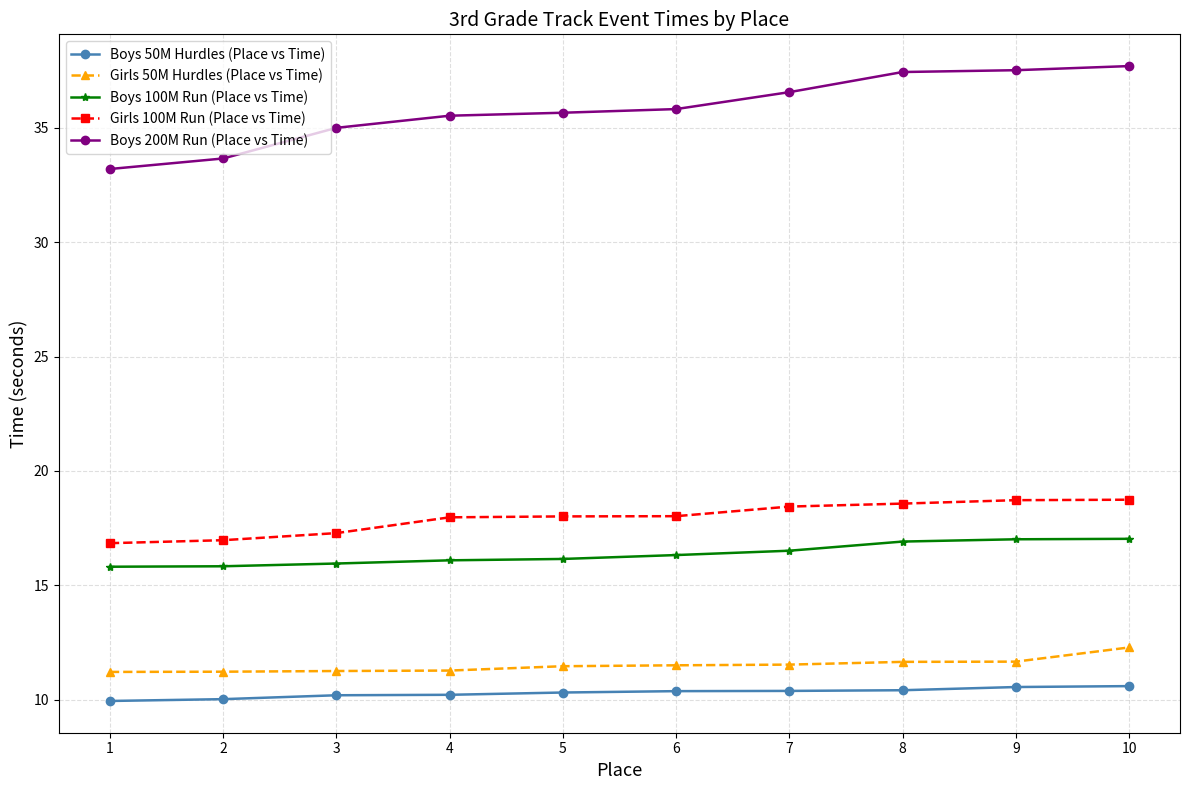

What is the spread (max minus min) of values at 9?

27.0